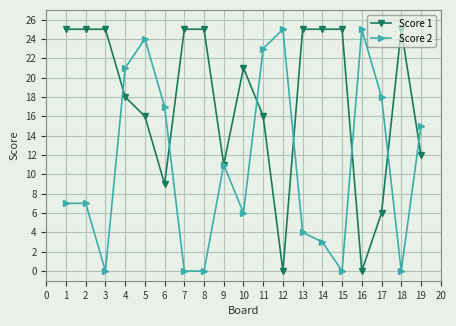

Which series has the largest total across all categories?

Score 1